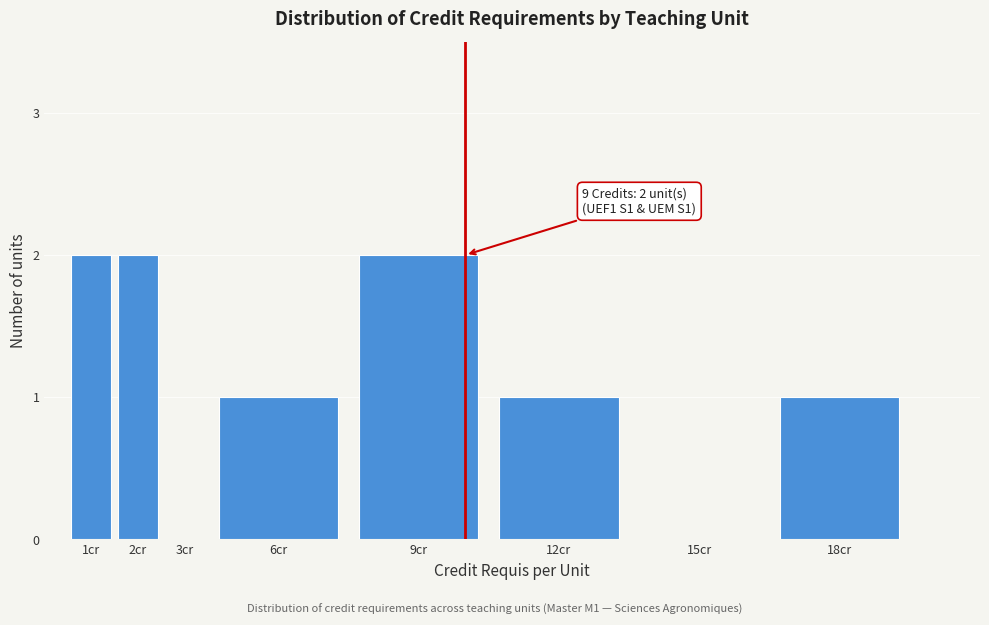

Reading right to left, transcribe all the data shown in this chart.

18cr=1	15cr=0	12cr=1	9cr=2	6cr=1	3cr=0	2cr=2	1cr=2